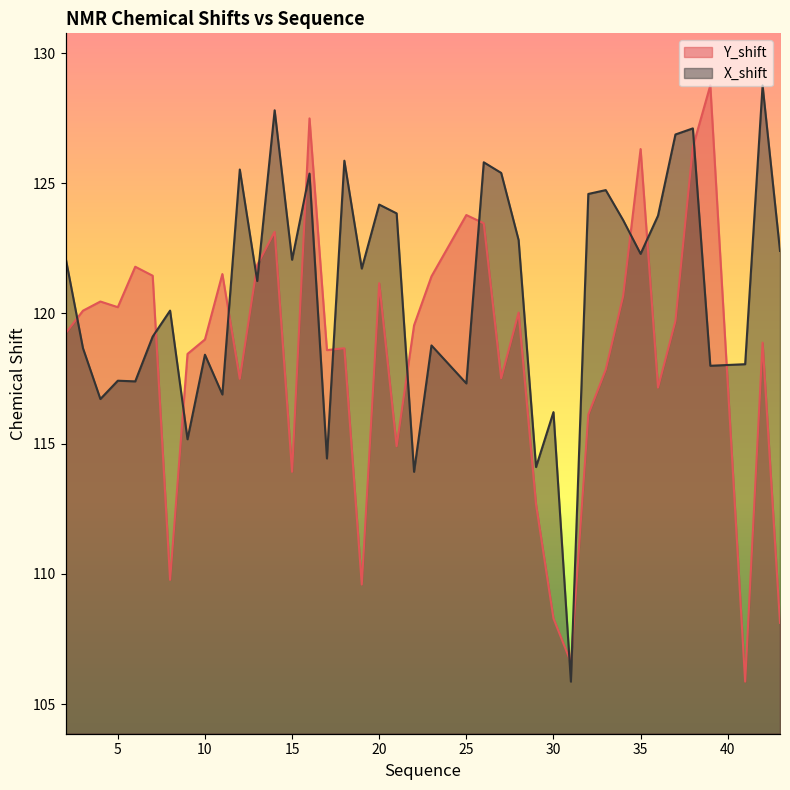

Rank the series by their maximum value, from lowest to highest.

Y_shift, X_shift